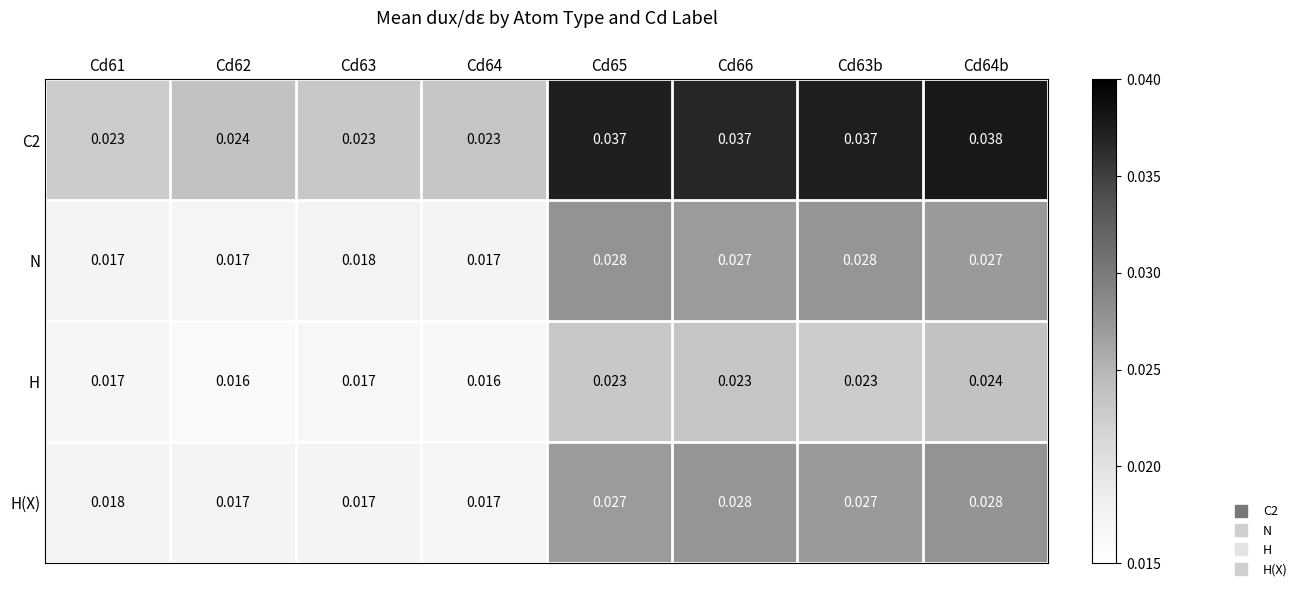

How many series are shown in this chart?

4